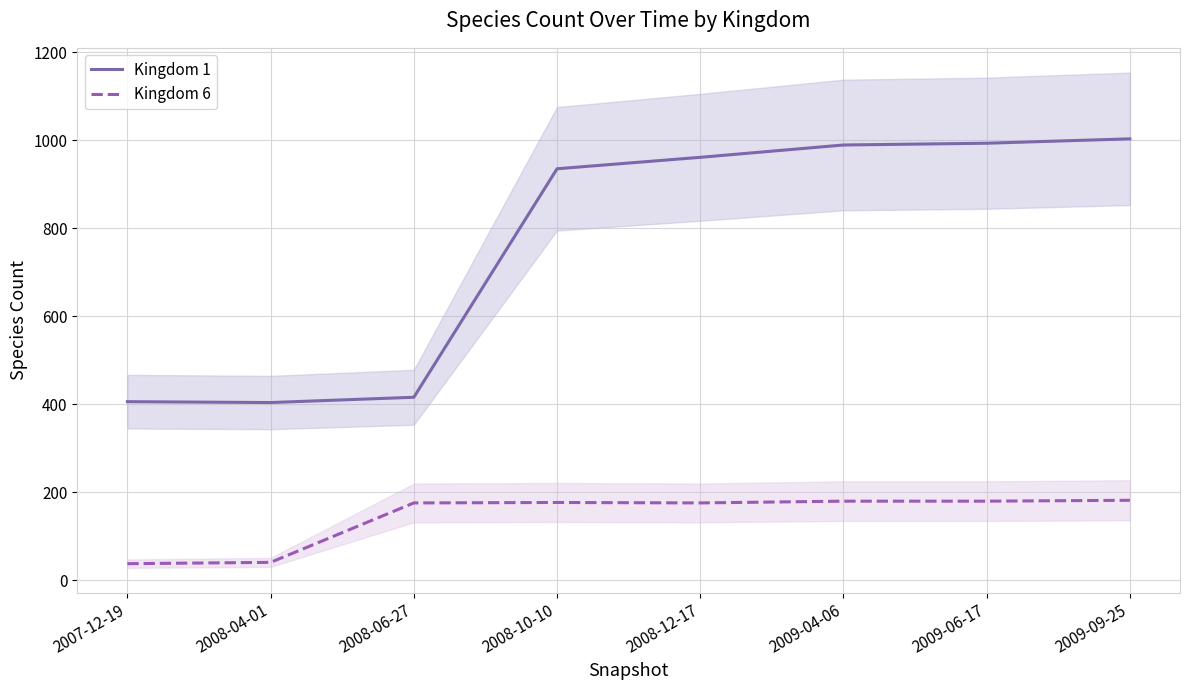

Is the value of Kingdom 6 at 2008-10-10 greater than the value of Kingdom 1 at 2009-06-17?

No